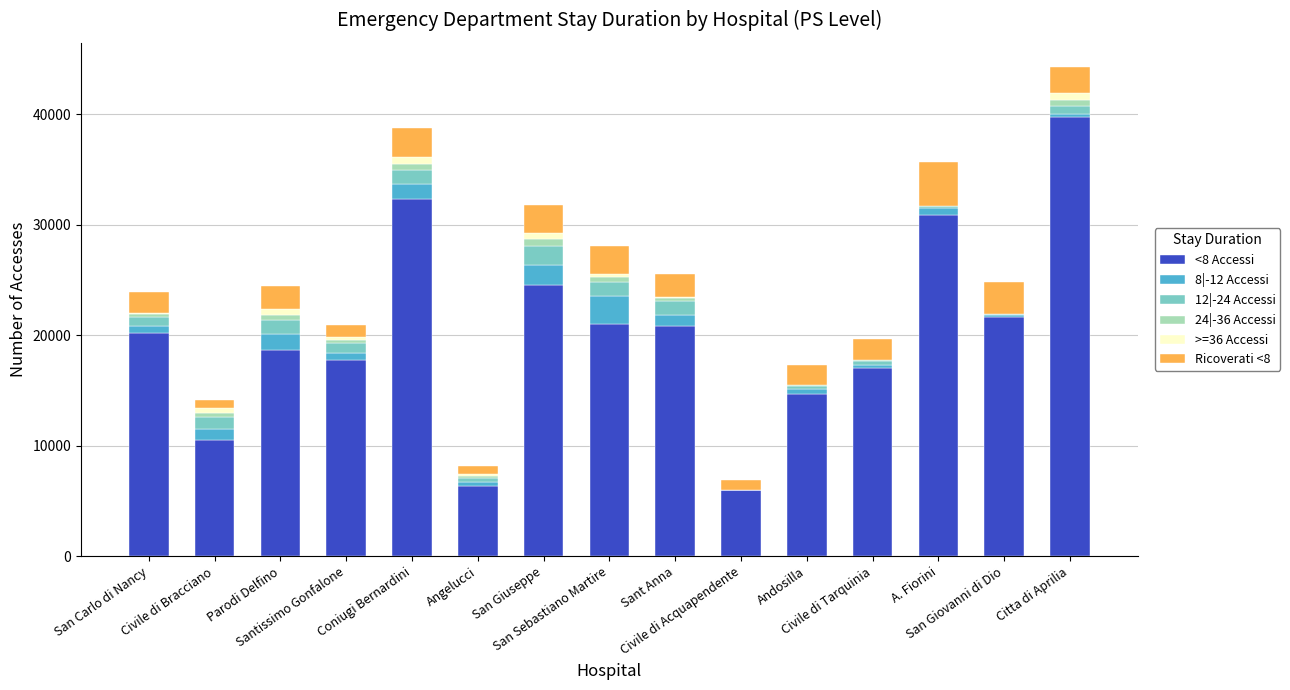

What is the total value across all series at Civile di Tarquinia?

19652